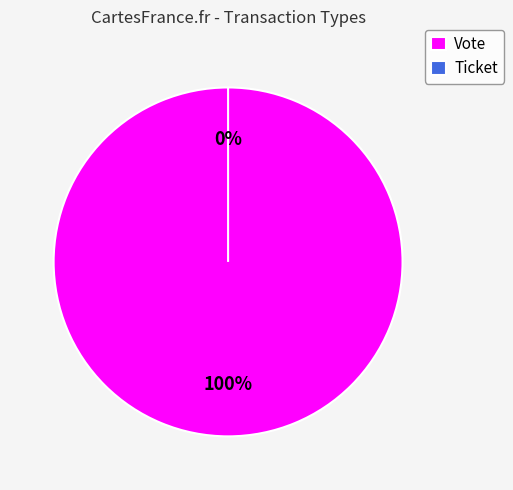

Is the sum of Ticket and Vote greater than half?

Yes